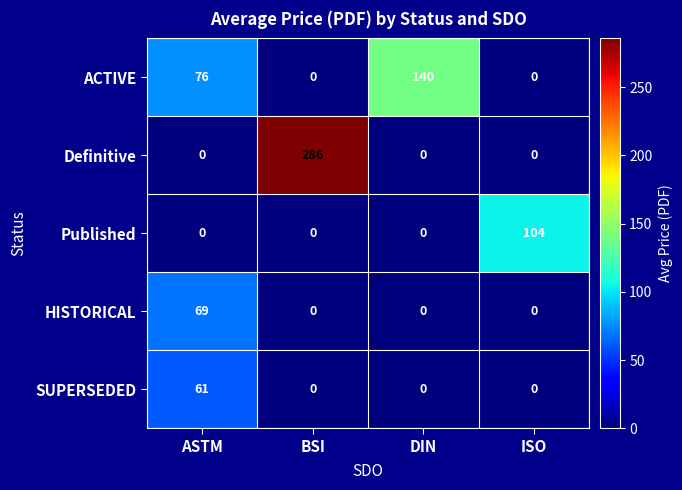

What is the difference between the highest and lowest values at DIN?

140